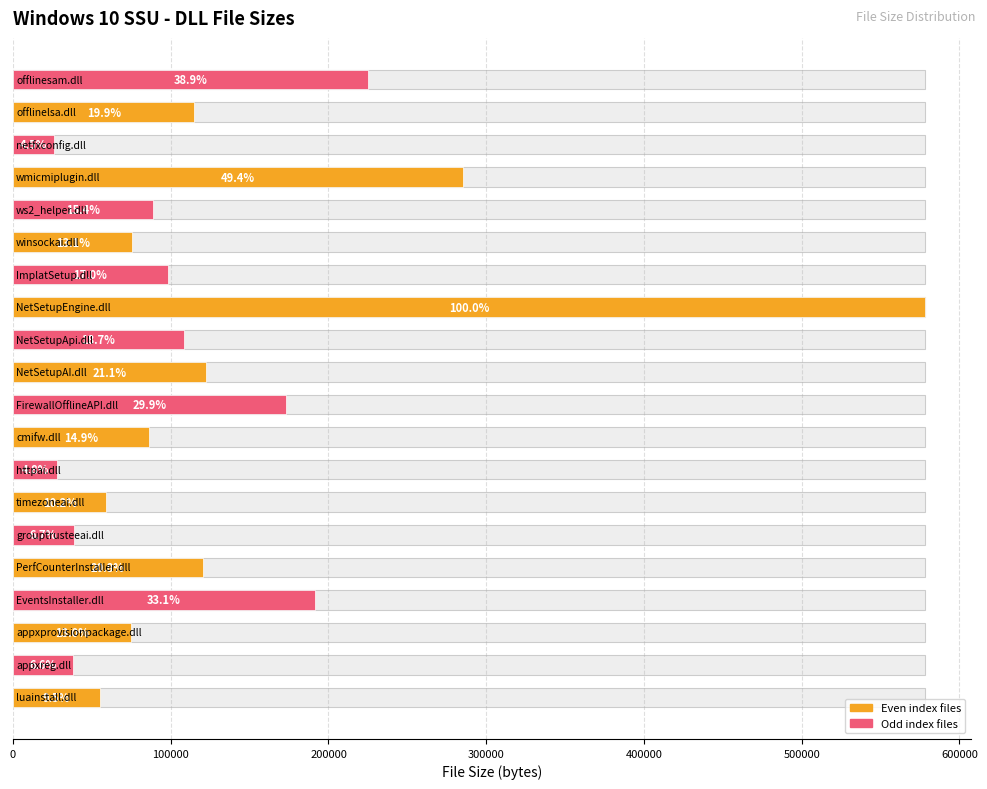

Are the bars horizontal?

Yes